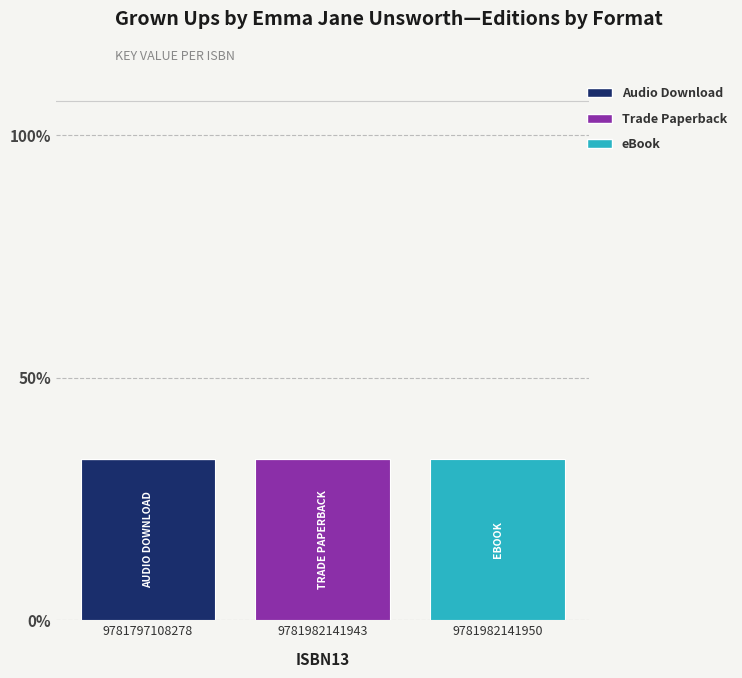

What is the total value across all series at 9781797108278?

33.3